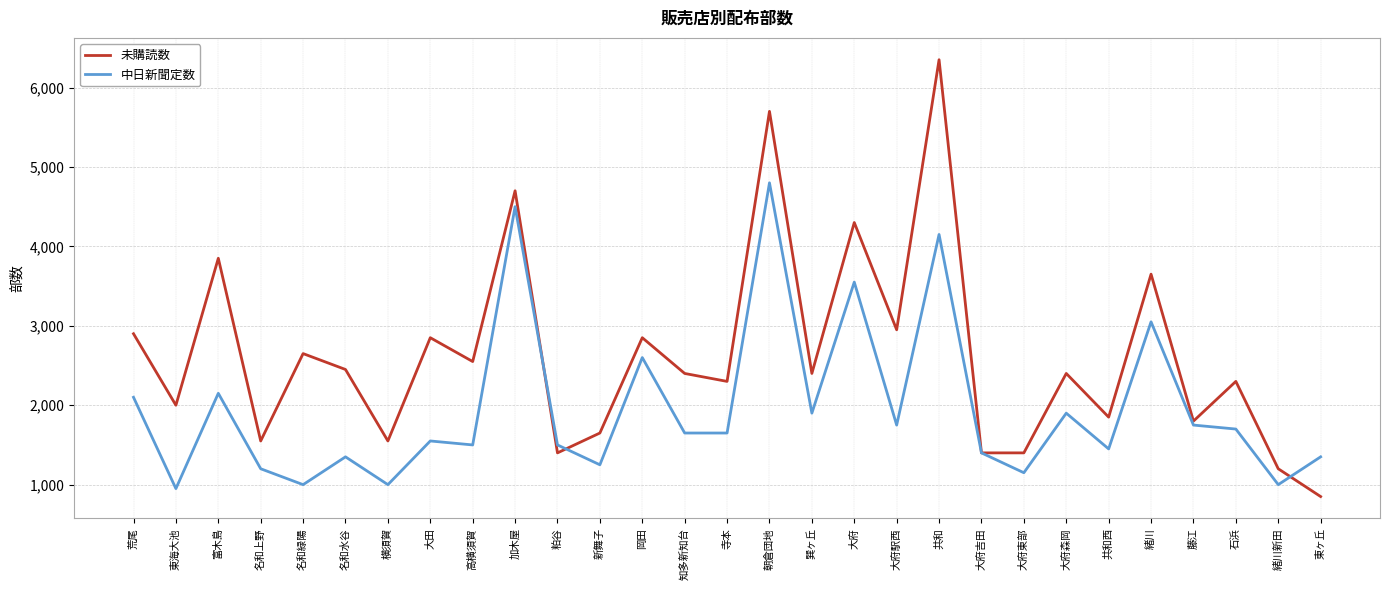

Reading right to left, transcribe all the data shown in this chart.

未購読数: 東ヶ丘=850	緒川新田=1200	石浜=2300	藤江=1800	緒川=3650	共和西=1850	大府森岡=2400	大府東部=1400	大府吉田=1400	共和=6350	大府駅西=2950	大府=4300	巽ヶ丘=2400	朝倉団地=5700	寺本=2300	知多新知台=2400	岡田=2850	新舞子=1650	粕谷=1400	加木屋=4700	高横須賀=2550	大田=2850	横須賀=1550	名和水谷=2450	名和緑陽=2650	名和上野=1550	富木島=3850	東海大池=2000	荒尾=2900
中日新聞定数: 東ヶ丘=1350	緒川新田=1000	石浜=1700	藤江=1750	緒川=3050	共和西=1450	大府森岡=1900	大府東部=1150	大府吉田=1400	共和=4150	大府駅西=1750	大府=3550	巽ヶ丘=1900	朝倉団地=4800	寺本=1650	知多新知台=1650	岡田=2600	新舞子=1250	粕谷=1500	加木屋=4500	高横須賀=1500	大田=1550	横須賀=1000	名和水谷=1350	名和緑陽=1000	名和上野=1200	富木島=2150	東海大池=950	荒尾=2100